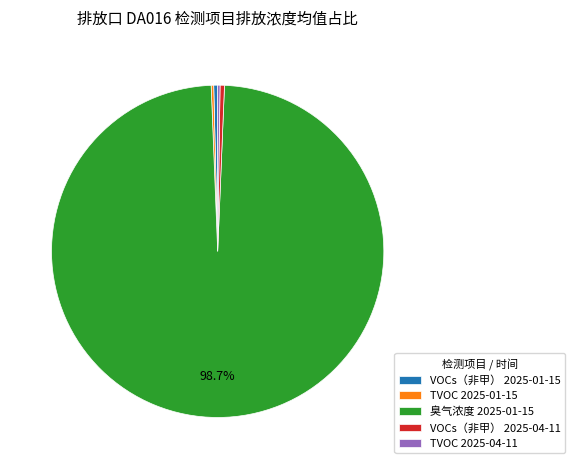

Which category accounts for the majority?

臭气浓度 2025-01-15